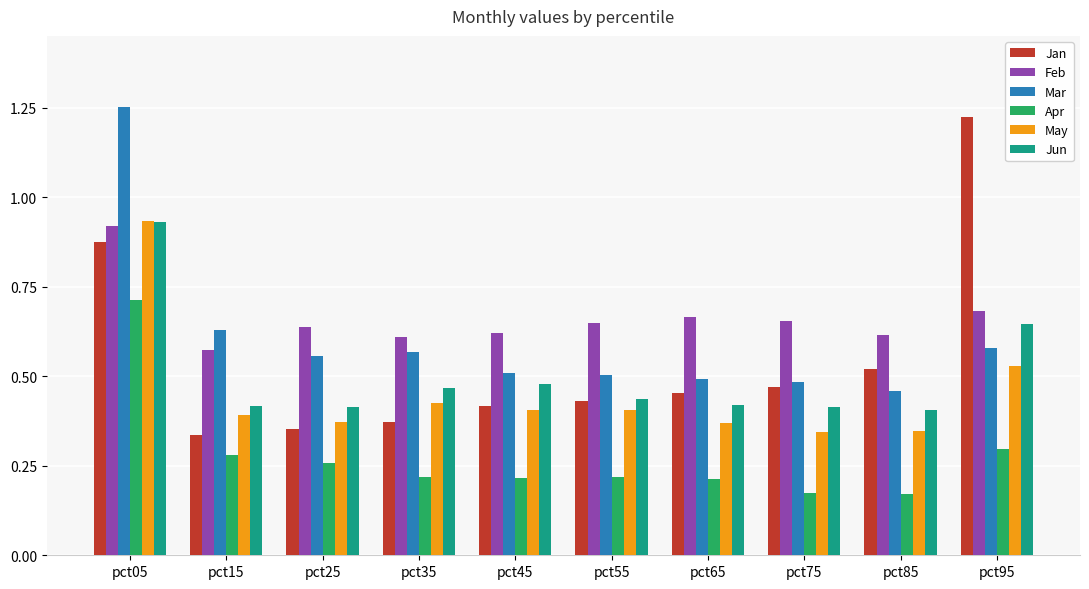

How many Apr values are between 0 and 1?

10